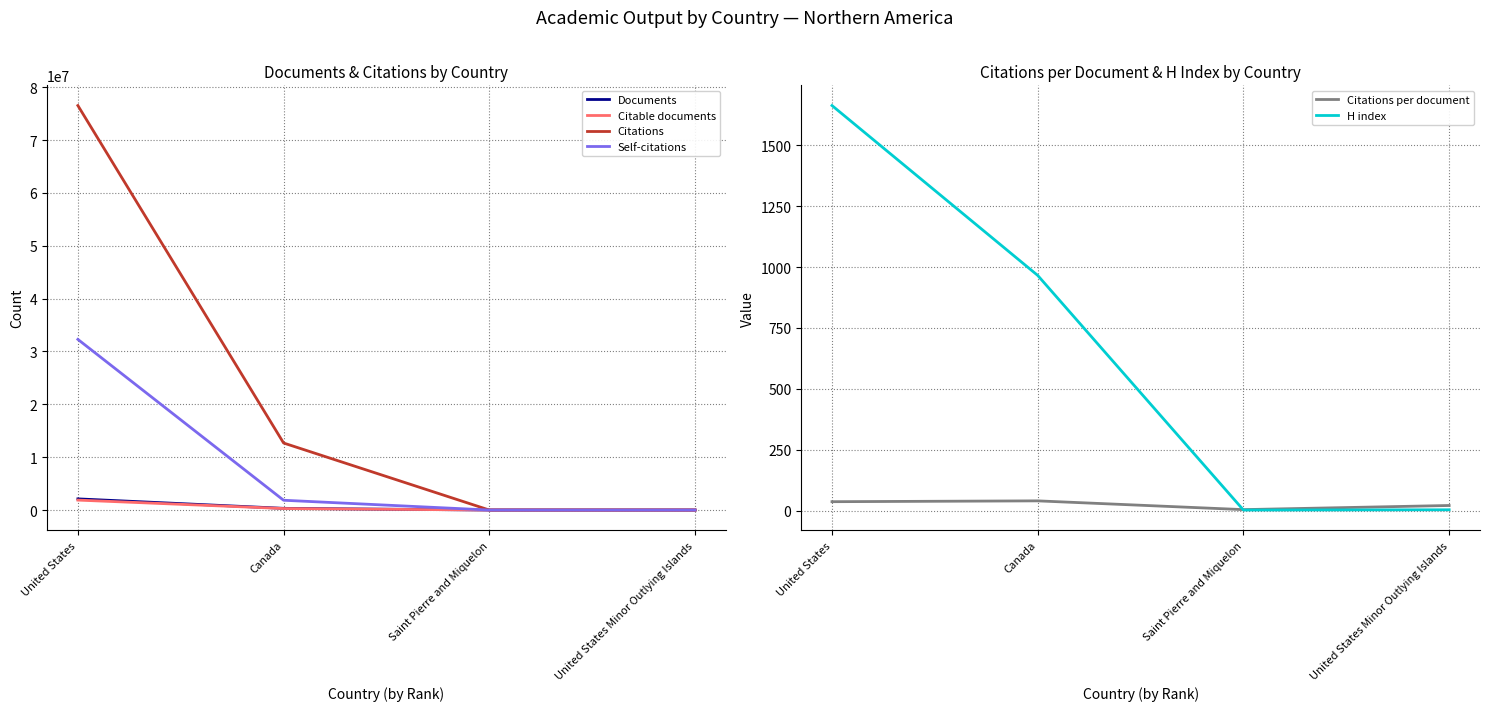

Rank the series by their maximum value, from lowest to highest.

Citations per document, H index, Citable documents, Documents, Self-citations, Citations